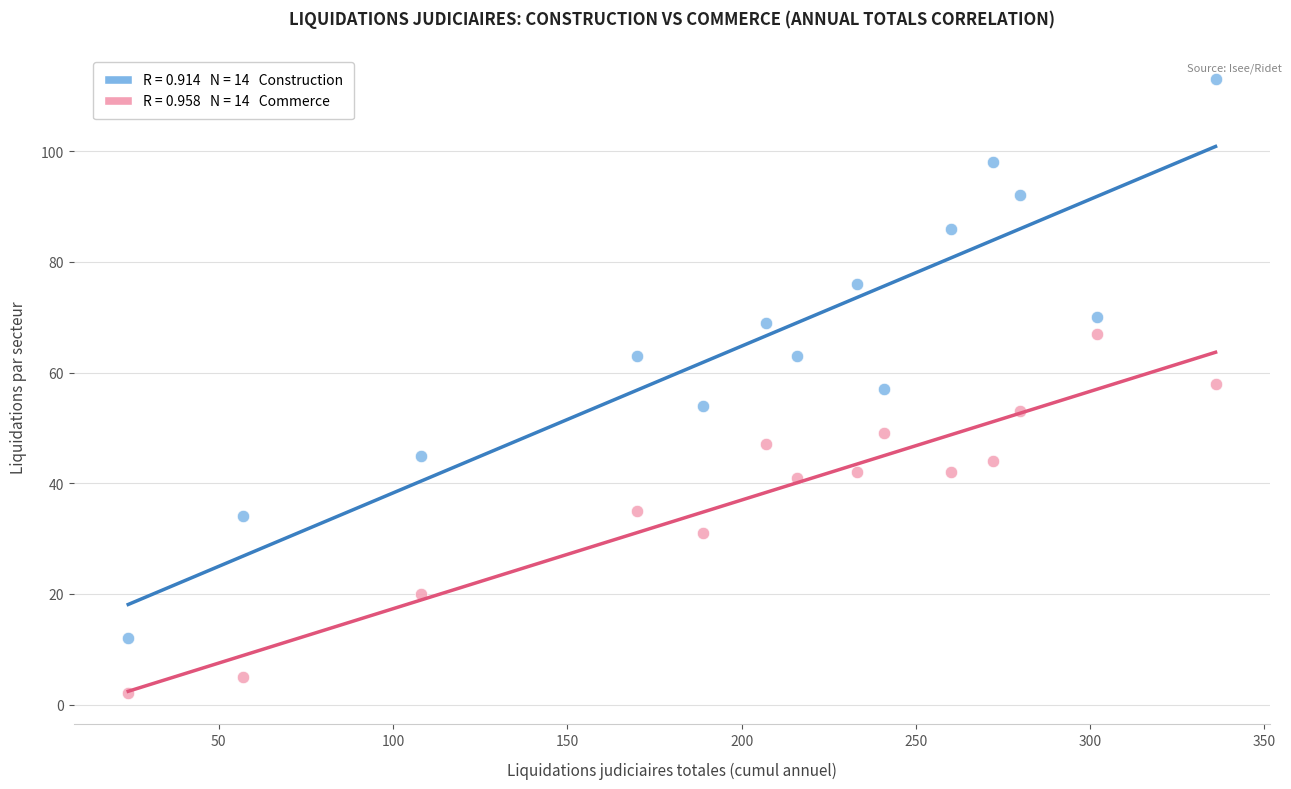

Across all data points, what is the range of X values (max minus min)?

312